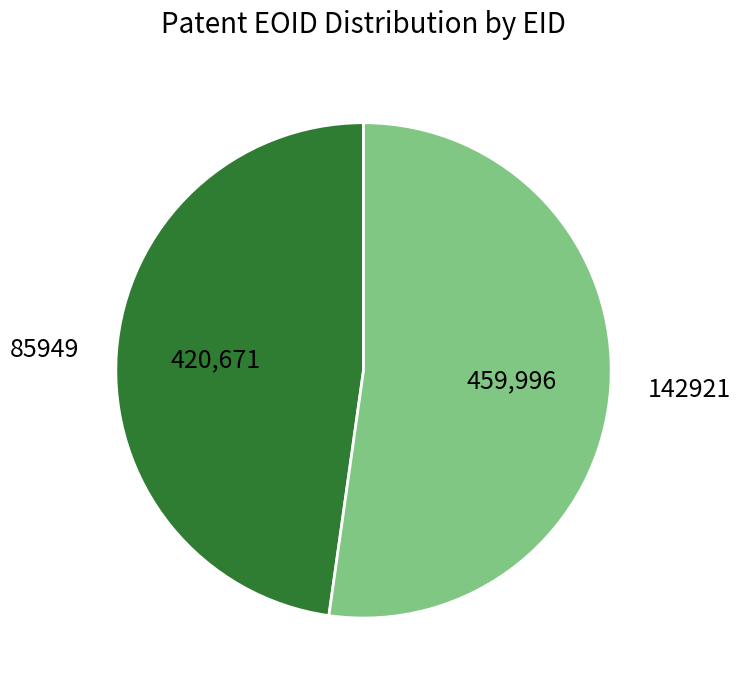

Count the number of slices in the pie.

2